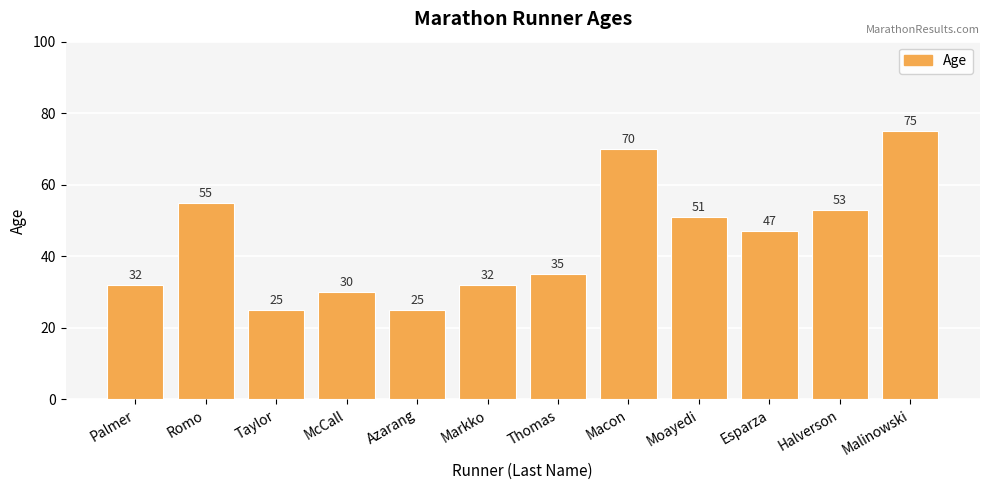

Count the number of data series in this chart.

1